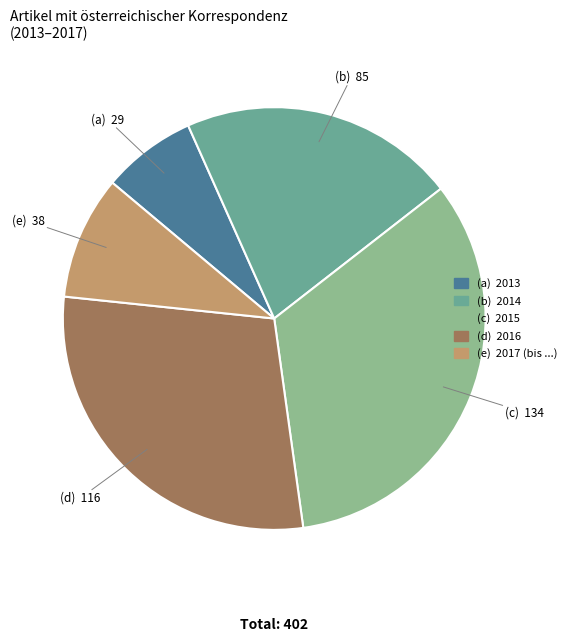

Count the number of slices in the pie.

5